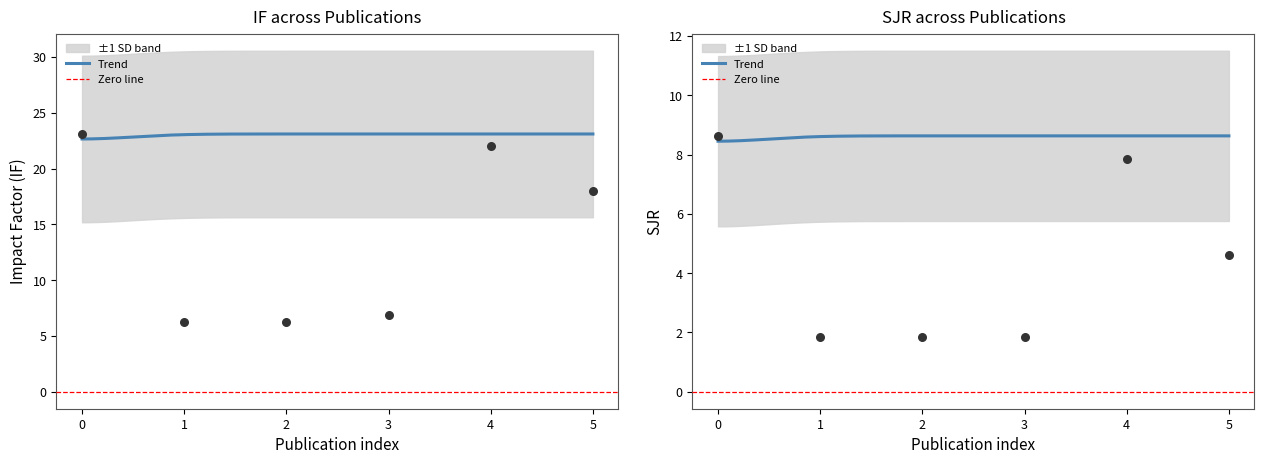

Is the value of IF at 4 greater than the value of SJR at 2?

Yes